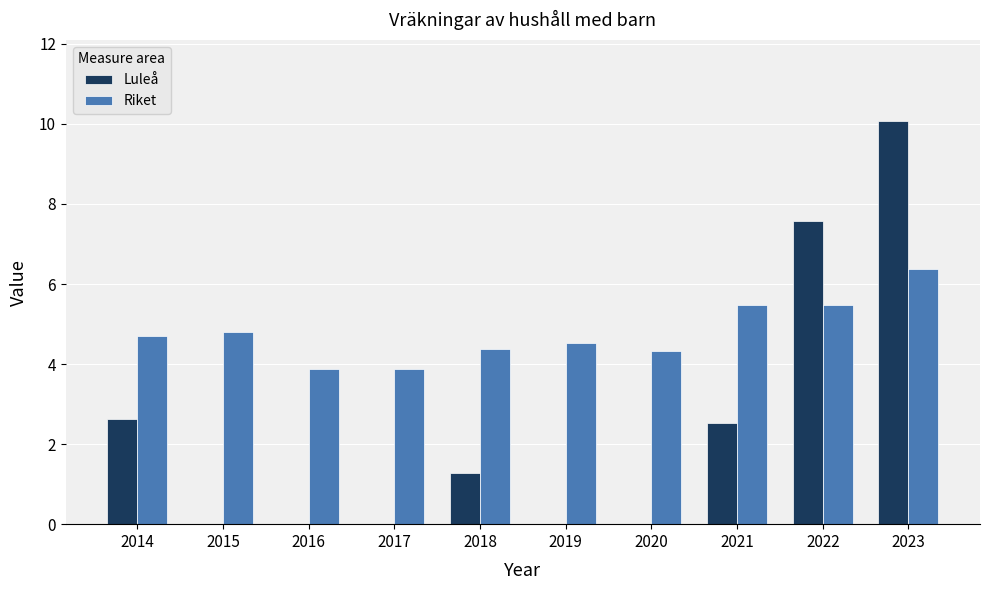

At which label does Luleå reach its peak?

2023